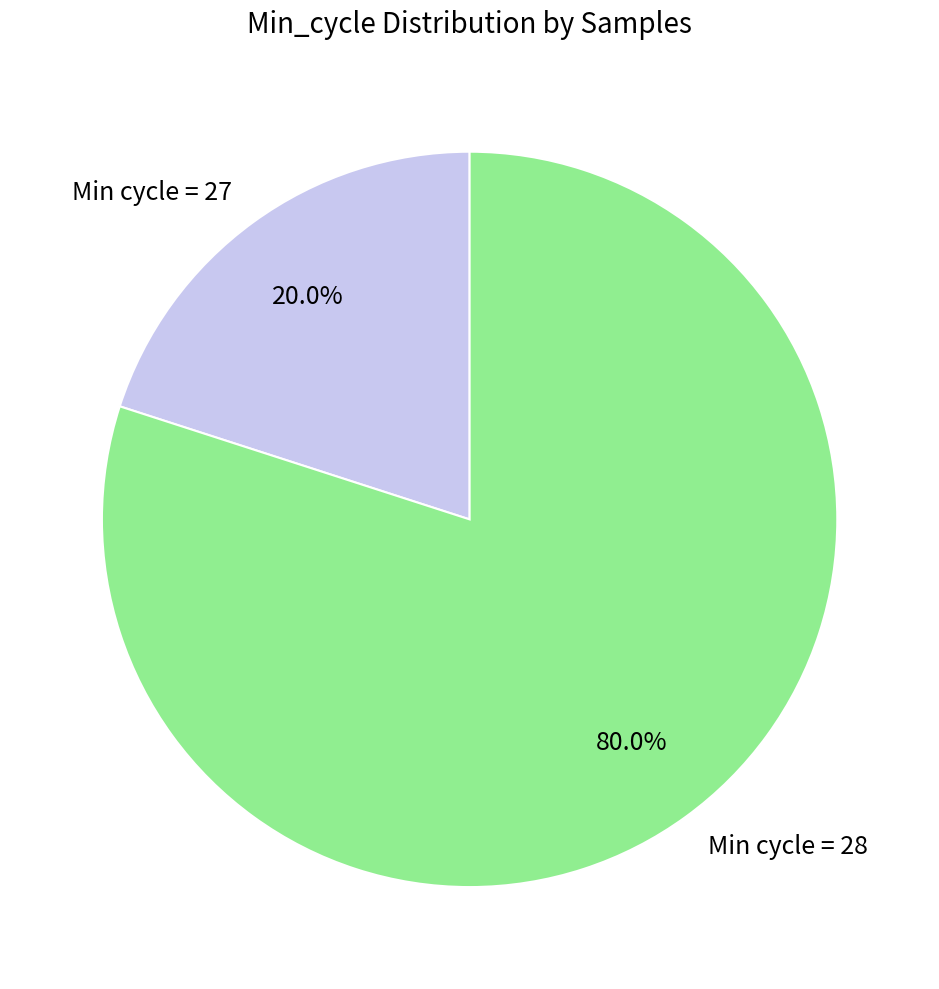

Which has a higher value, Min cycle = 28 or Min cycle = 27?

Min cycle = 28